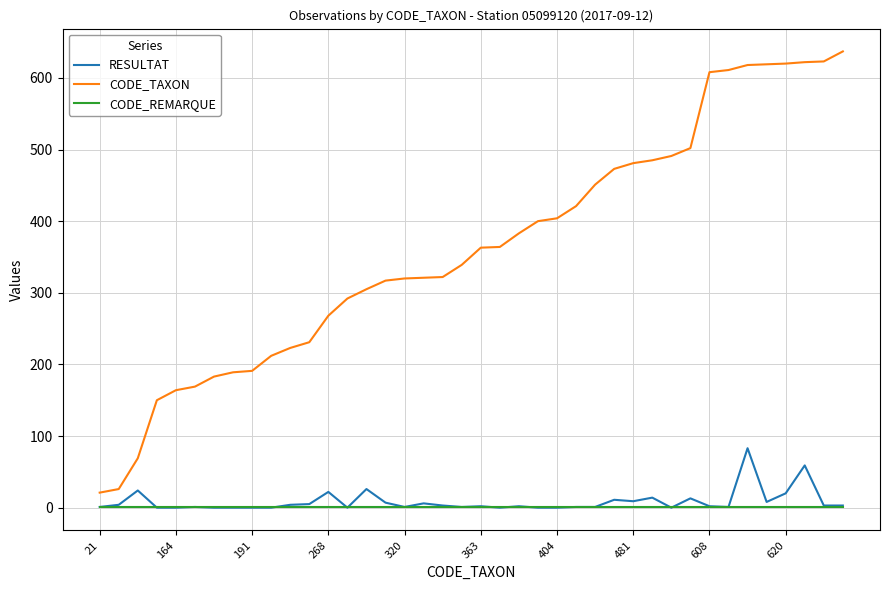

What is the sum of all CODE_REMARQUE values?

40